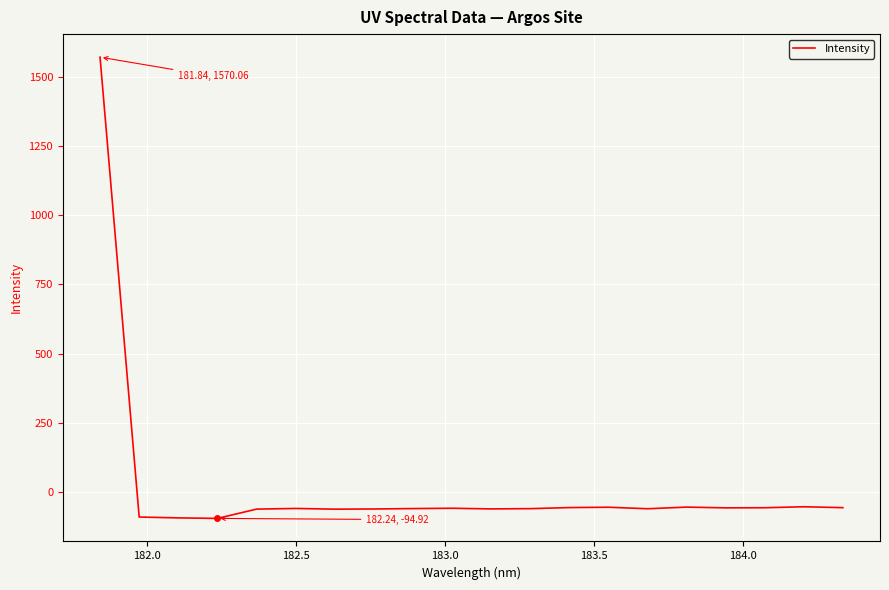

What is the smallest value displayed?

-94.9